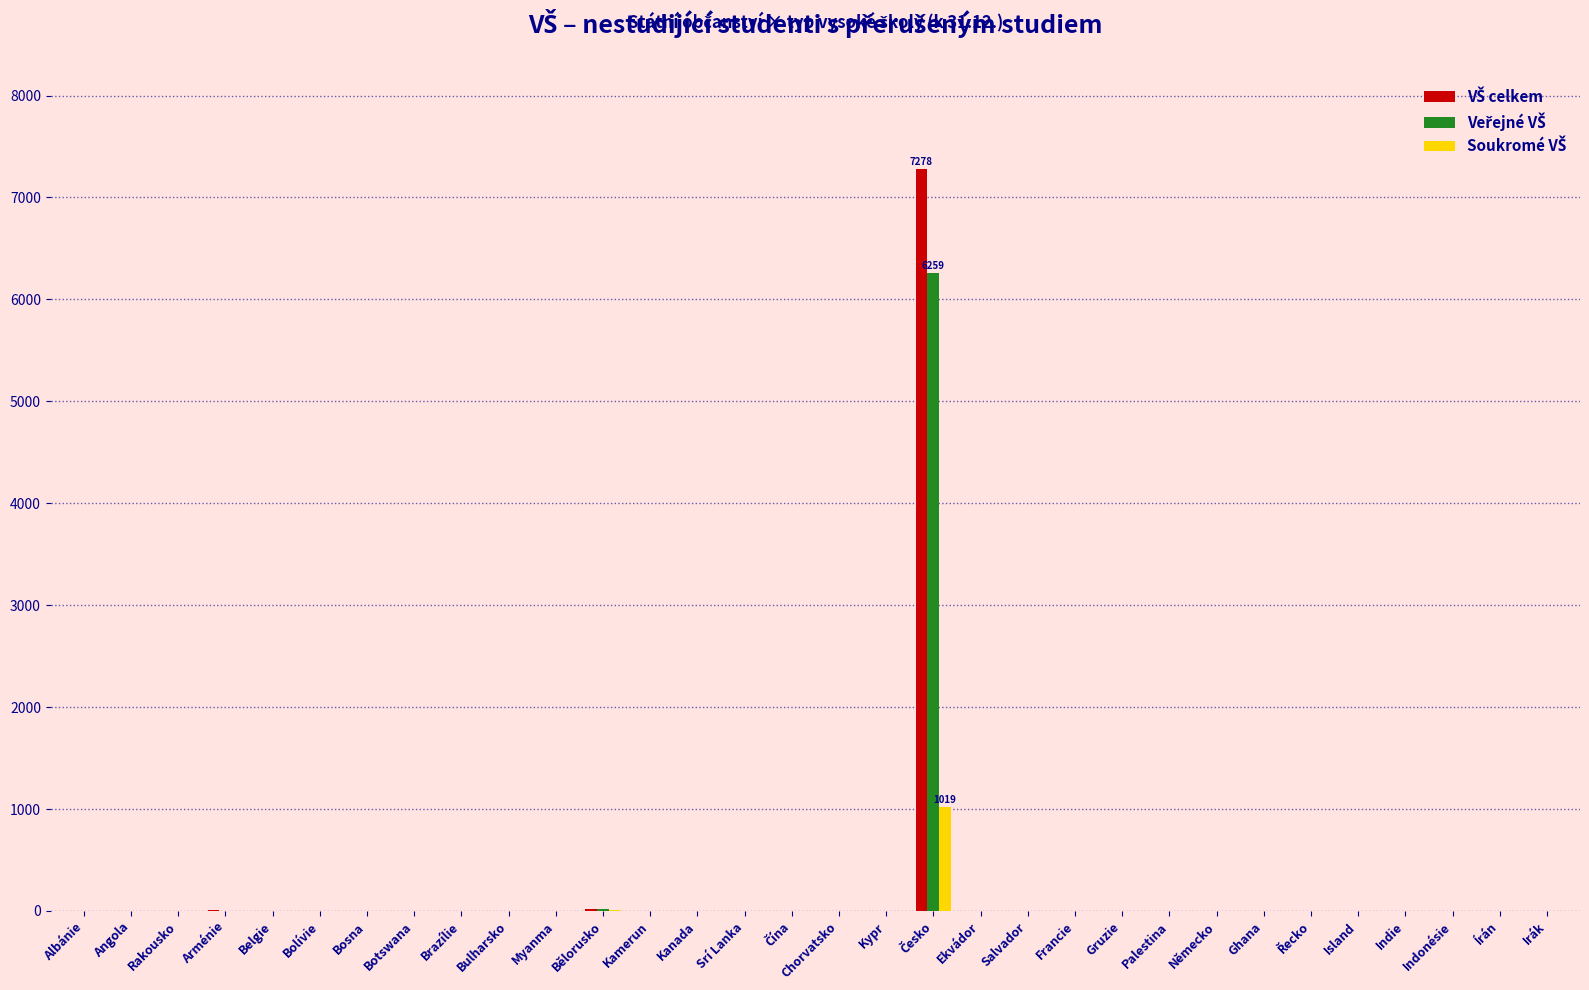

How many series are shown in this chart?

3